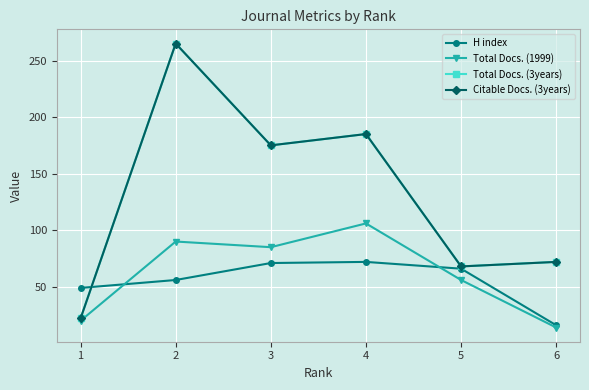

Where is Total Docs. (1999) nearest to the value 60?

5